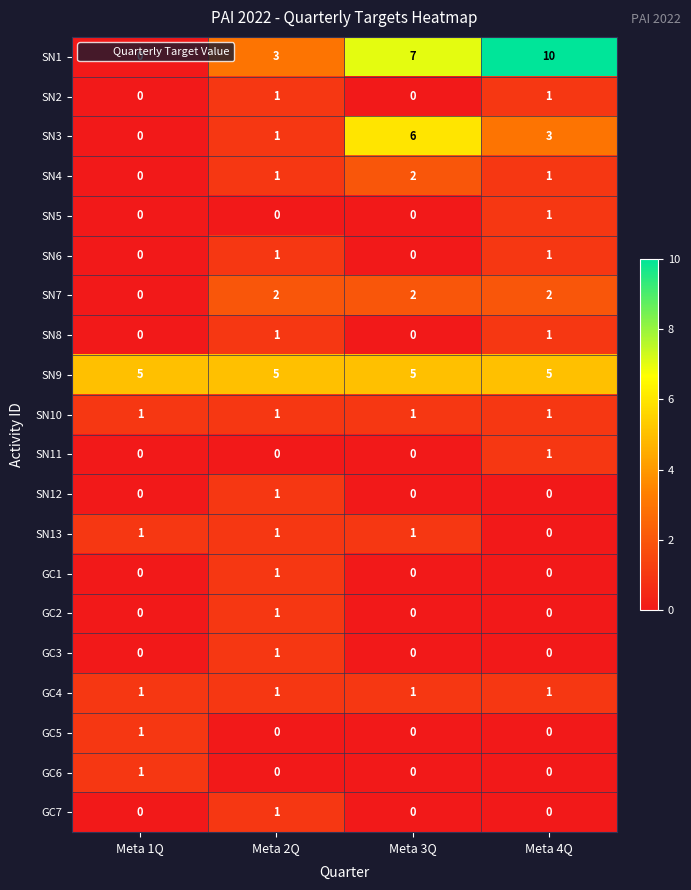

At which category is the sum across all series the highest?

Meta 4Q